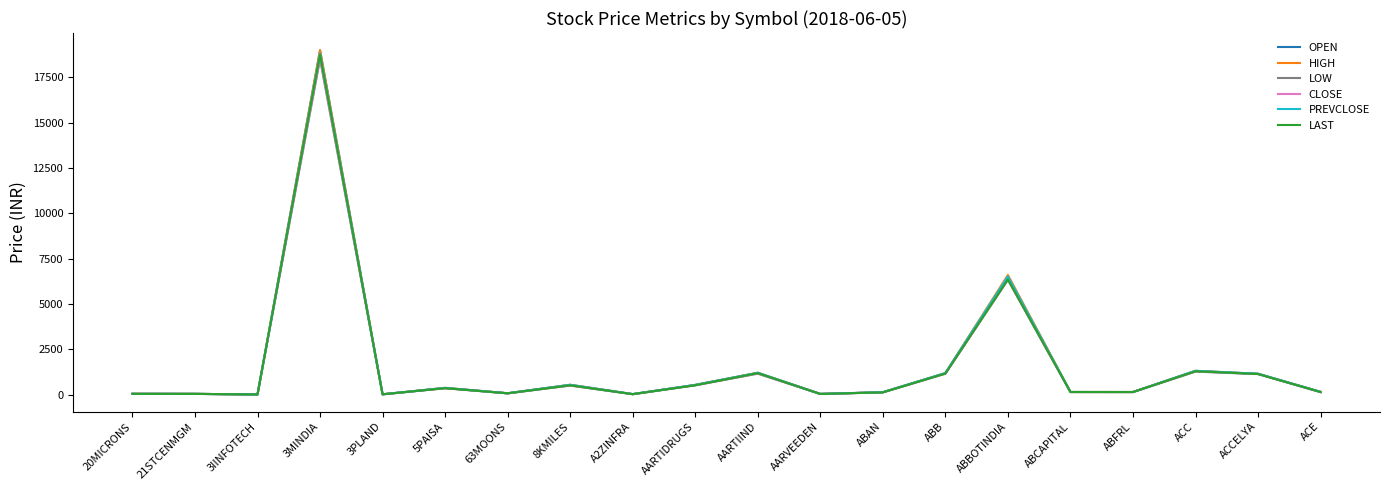

What is the minimum value for PREVCLOSE?

4.7